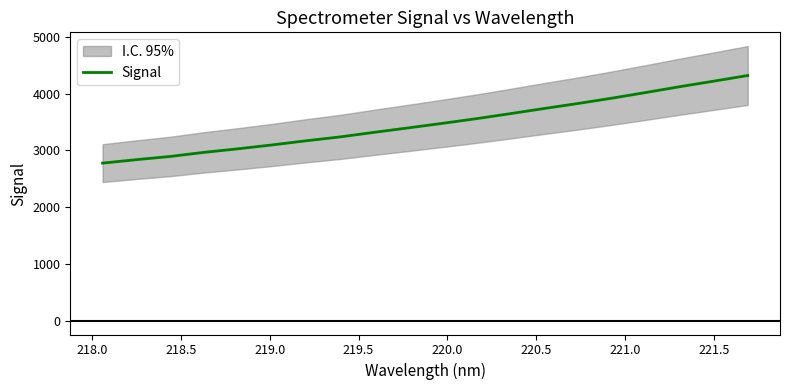

Count the number of values greater than 3474.

10